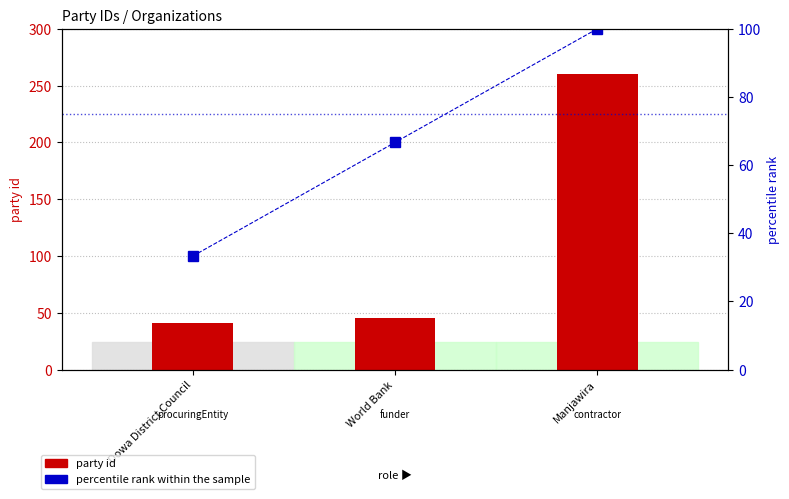

What is the value of the percentile rank within the sample bar at the 2nd from the left?

66.7